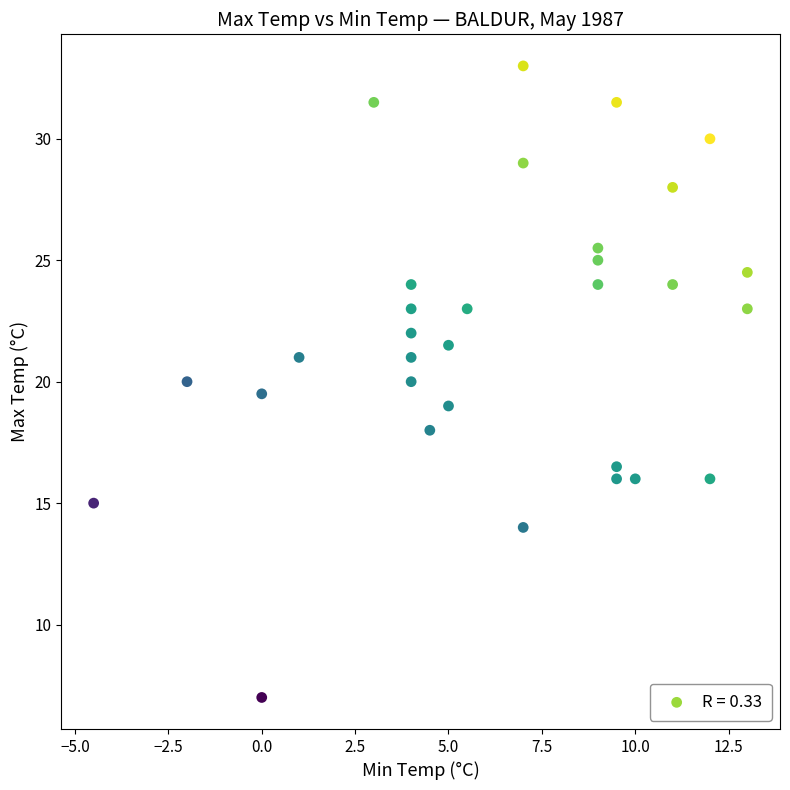

What is the range of Y values (max minus min)?

26.0